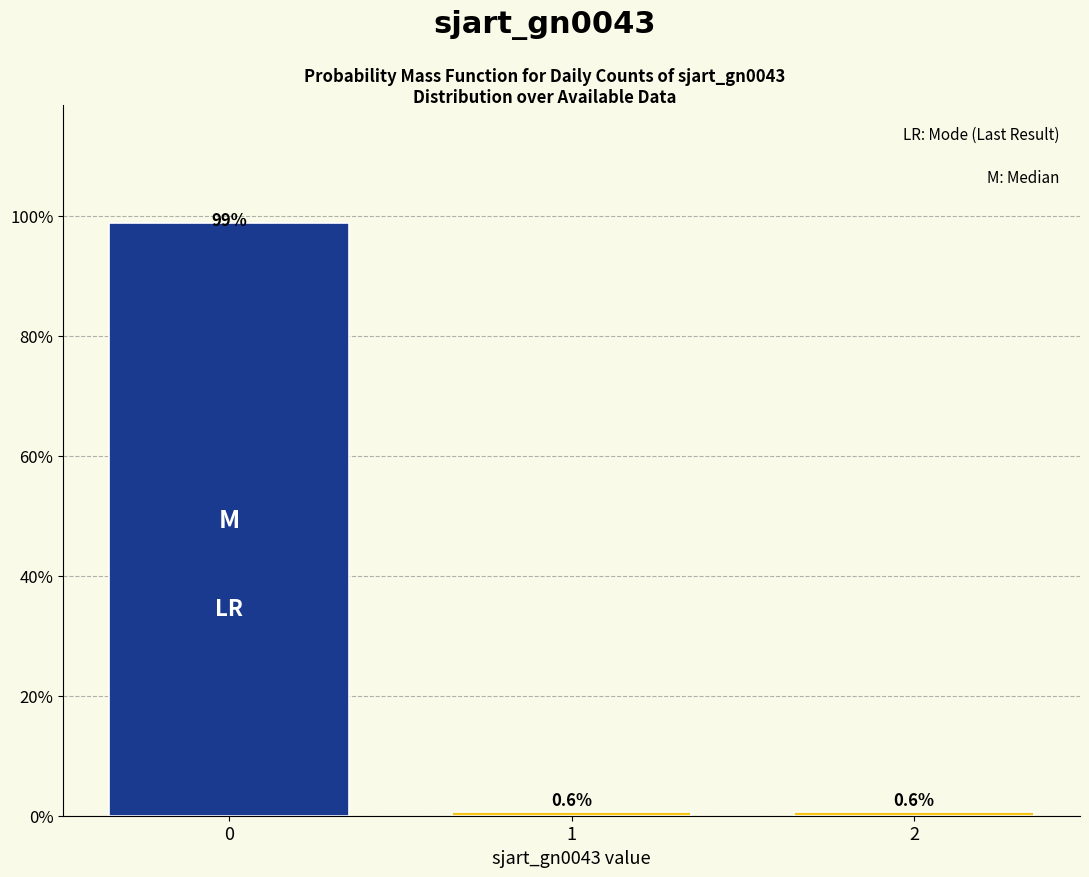

Reading right to left, what are all the values shown in this chart?

0.6	0.6	98.7